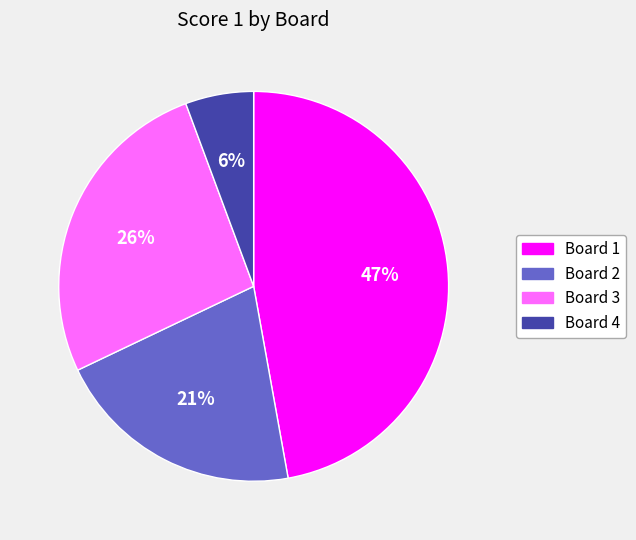

Which slice is the largest?

Board 1